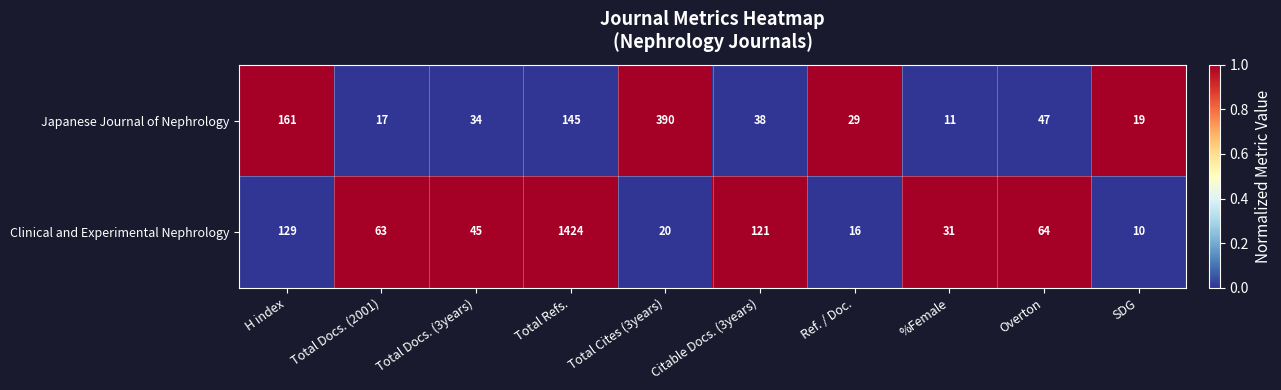

Where does the Clinical and Experimental Nephrology series first go above 63?

H index